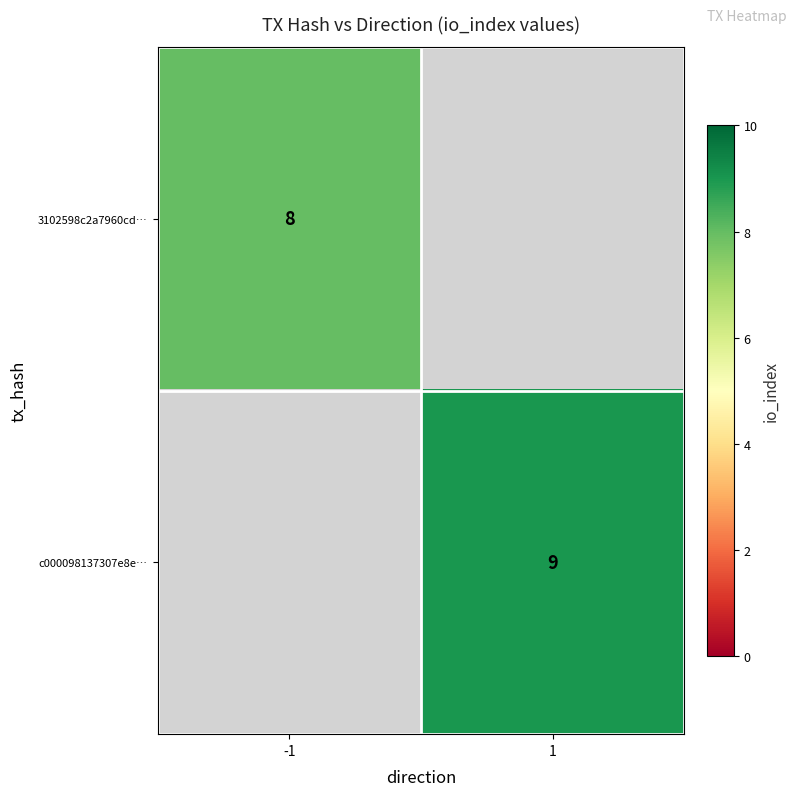

Is it true that c000098137307e8e… equals 9 at 1?

True